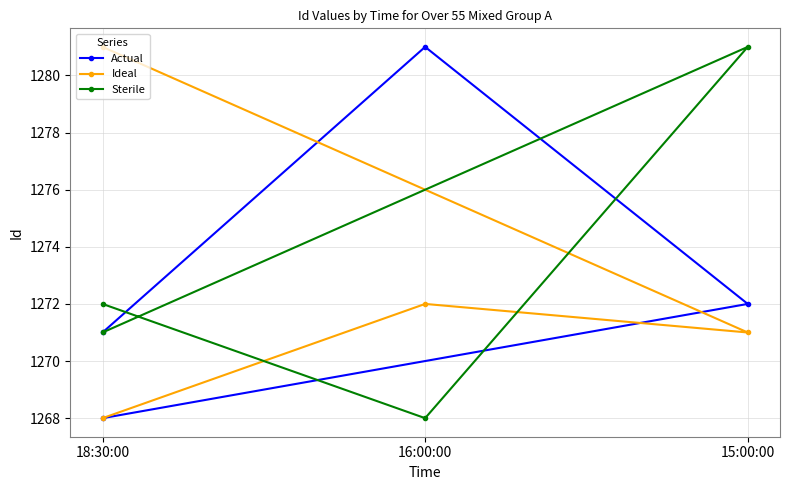

What is the minimum value for Actual?

1268